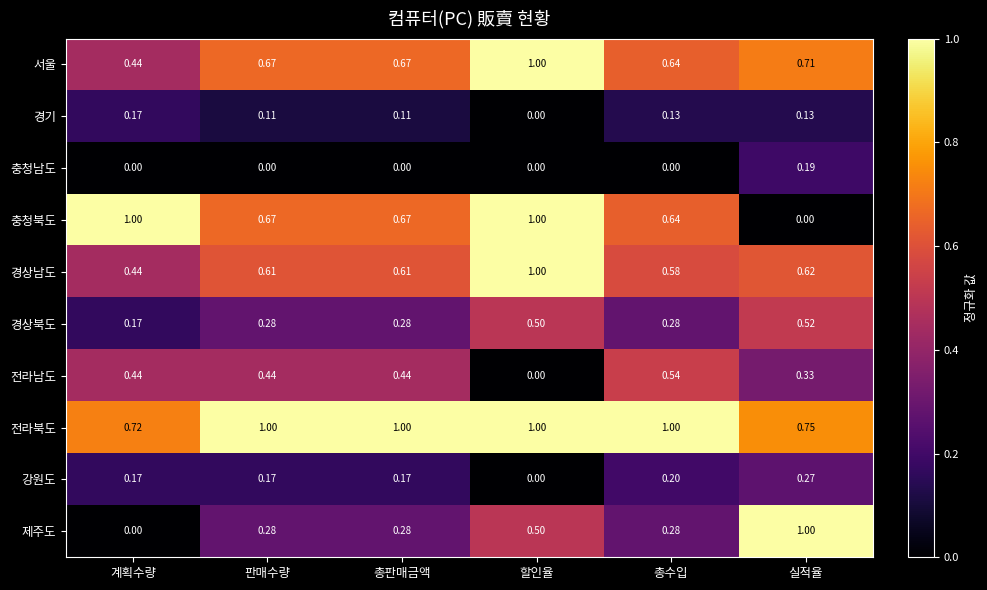

Which series has the largest total across all categories?

전라북도